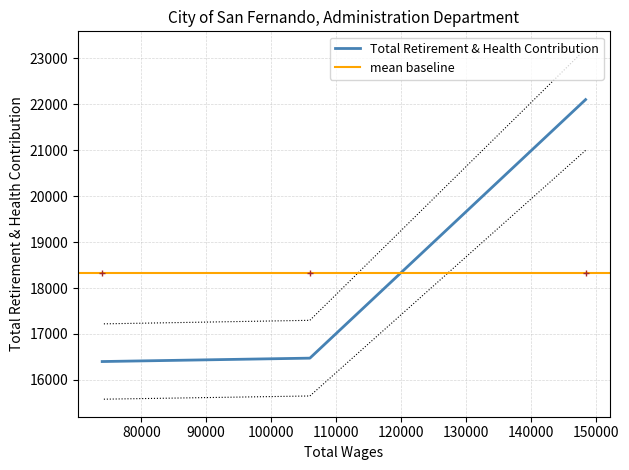

What is the maximum value shown in the chart?

22103